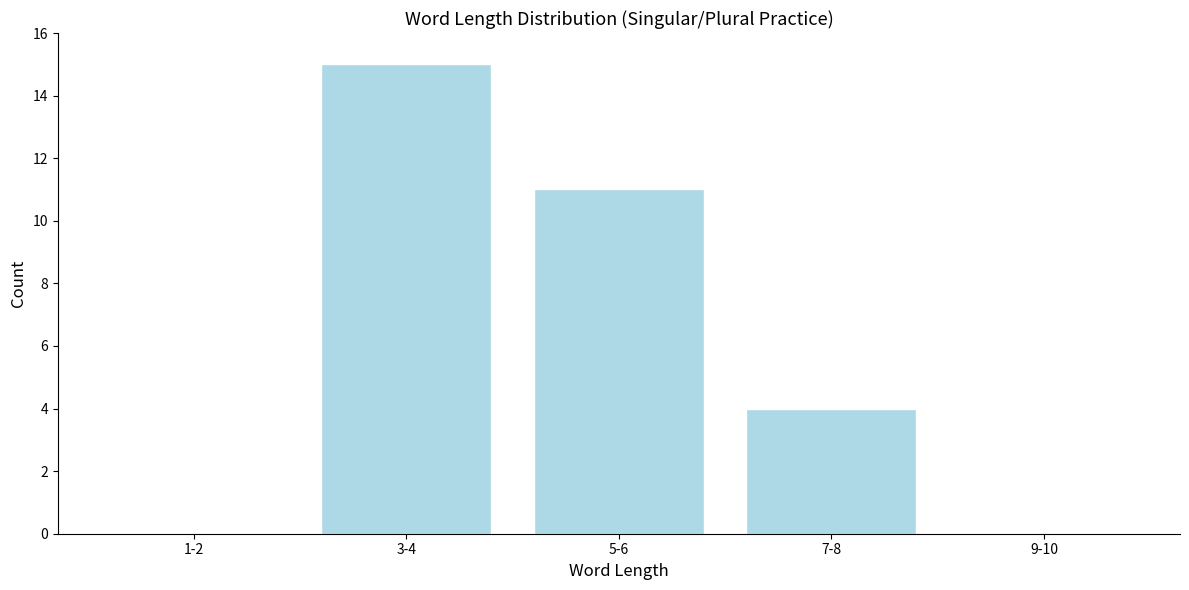

Reading right to left, transcribe all the data shown in this chart.

9-10=0	7-8=4	5-6=11	3-4=15	1-2=0